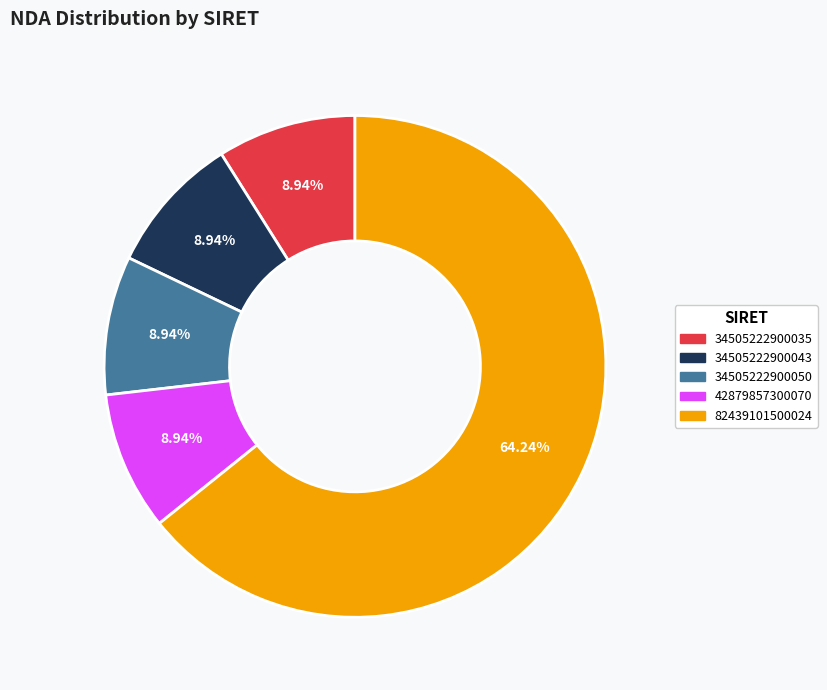

How much of the chart is everything except 34505222900035?

91.1%